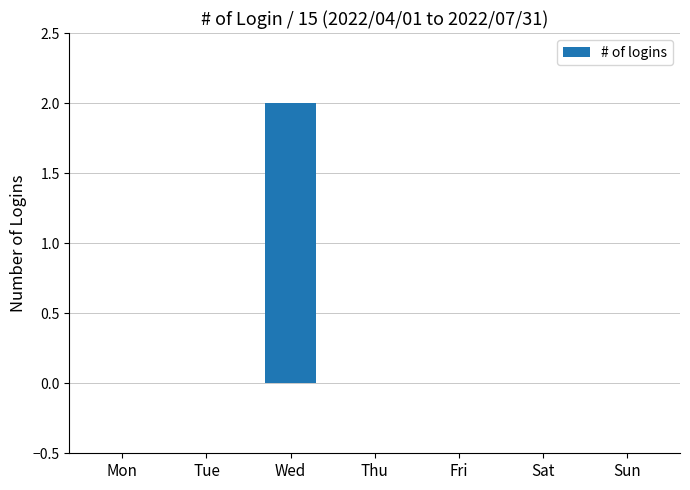

What is the change in value from Wed to Sat?

-2